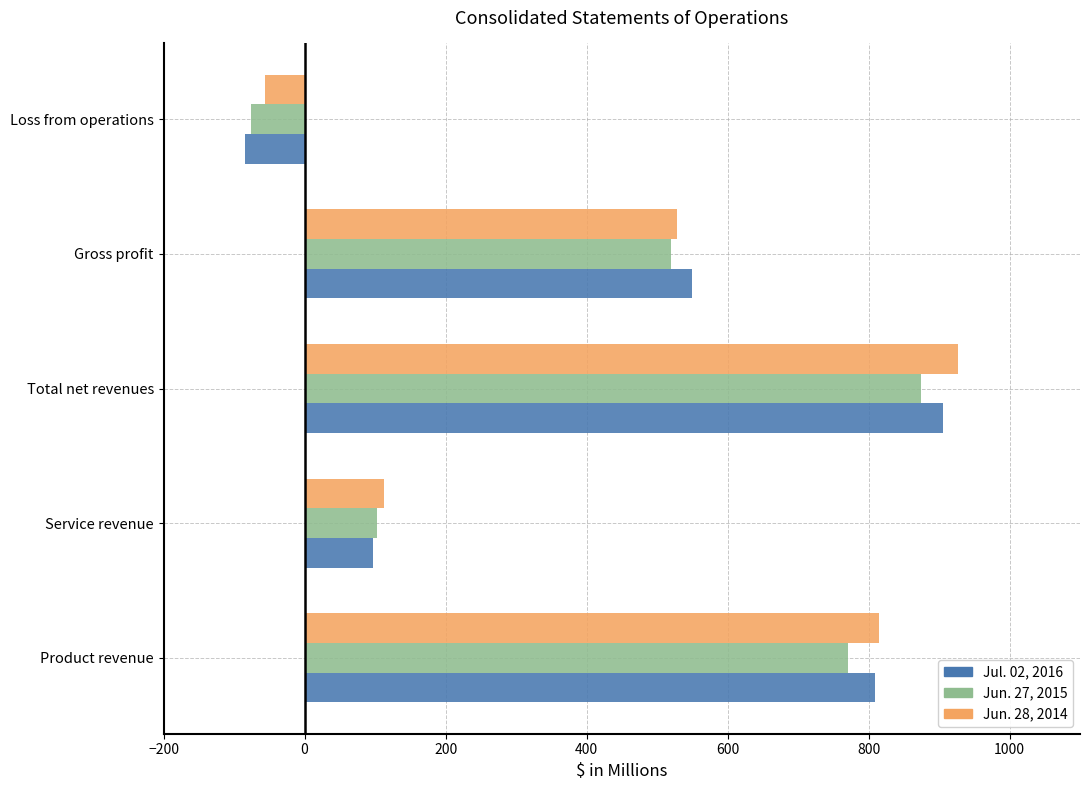

Rank the categories by Jun. 28, 2014 value from lowest to highest.

Loss from operations, Service revenue, Gross profit, Product revenue, Total net revenues